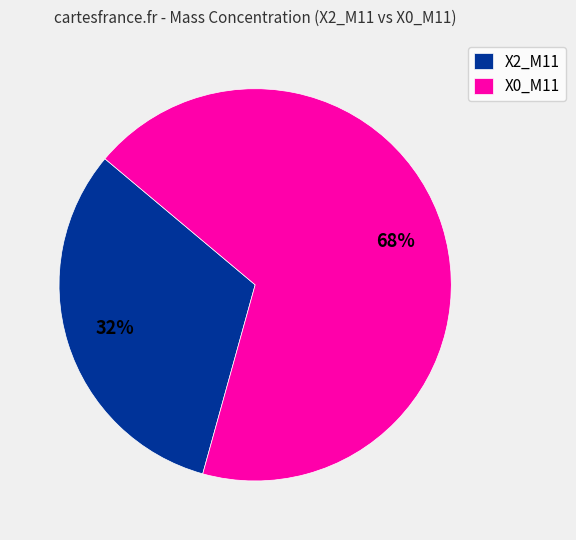

What is the largest slice in the pie chart?

X0_M11